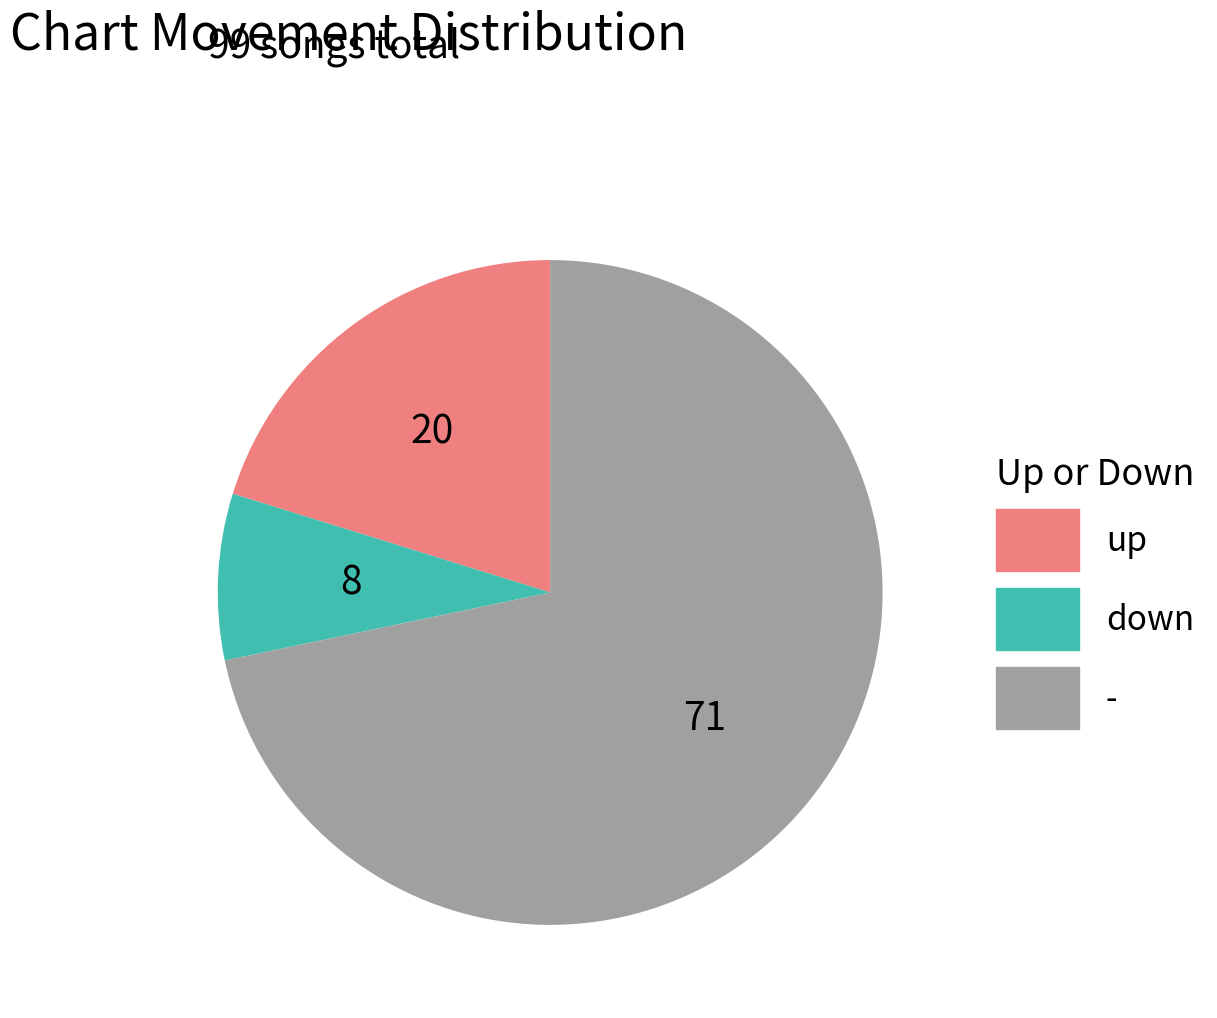

Combined, do down and - account for over 50%?

Yes